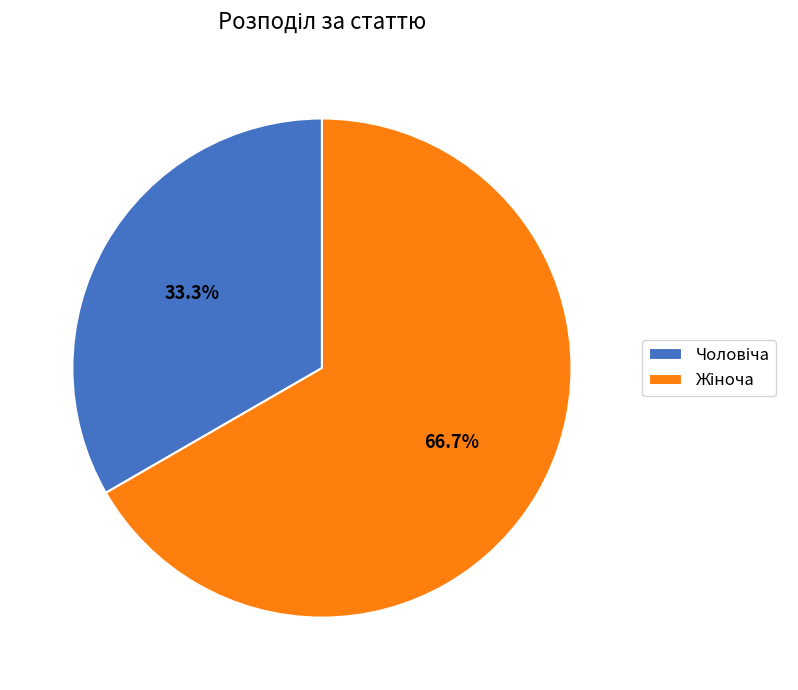

Is there any slice that represents more than half of the pie?

Yes